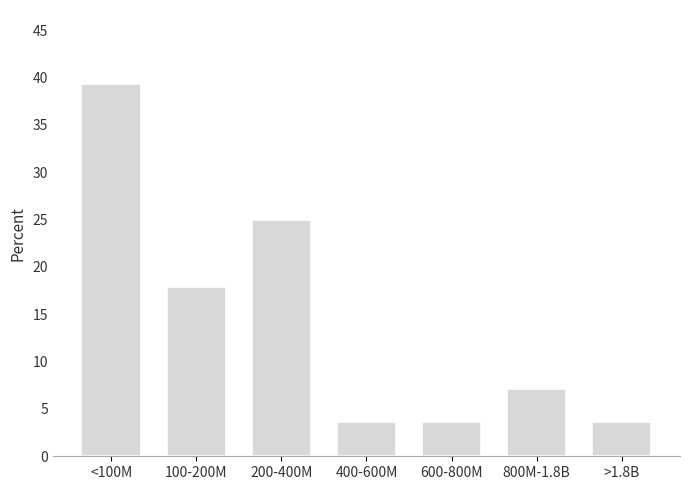

Reading right to left, transcribe all the data shown in this chart.

3.6	7.1	3.6	3.6	25.0	17.9	39.3